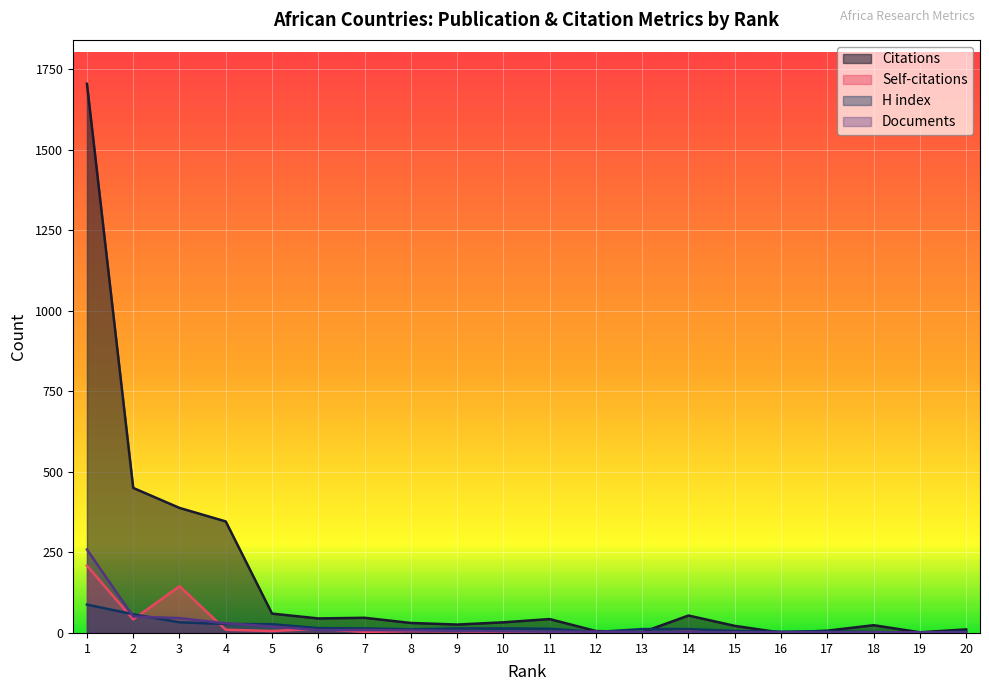

Rank the series by their maximum value, from lowest to highest.

H index, Self-citations, Documents, Citations